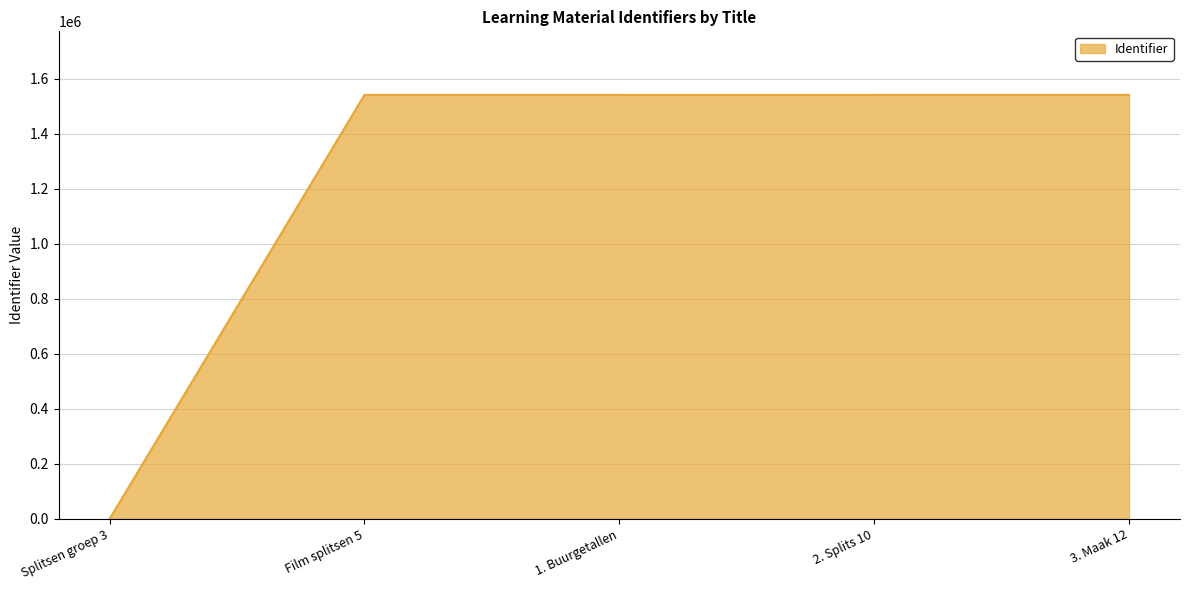

Approximately how many times larger is the value at Film splitsen 5 compared to 1. Buurgetallen?

1.0